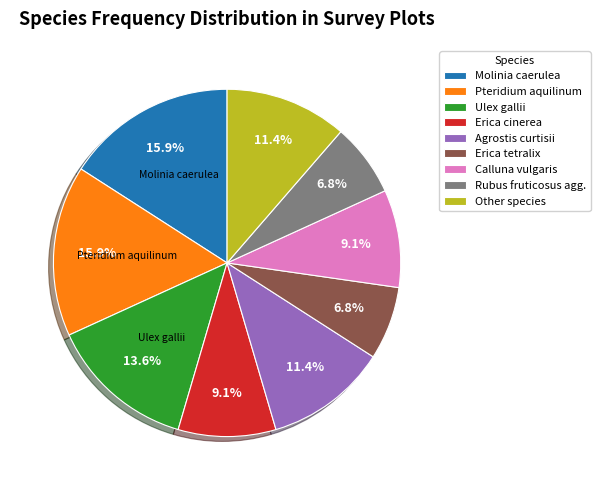

Is there a majority slice in this chart?

No